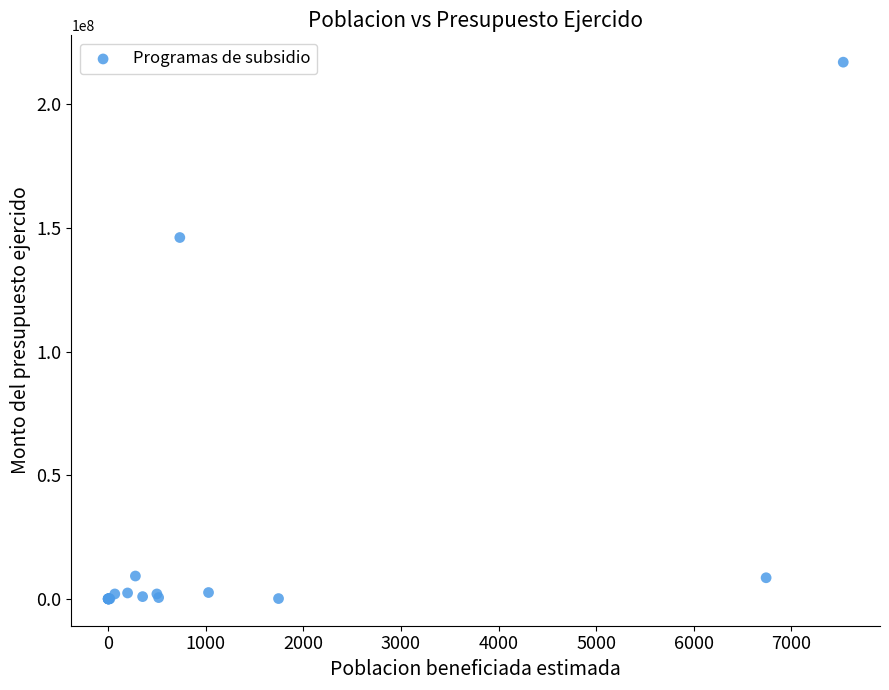

What Y value in the scatter plot is closest to 108536278?

146152590.9